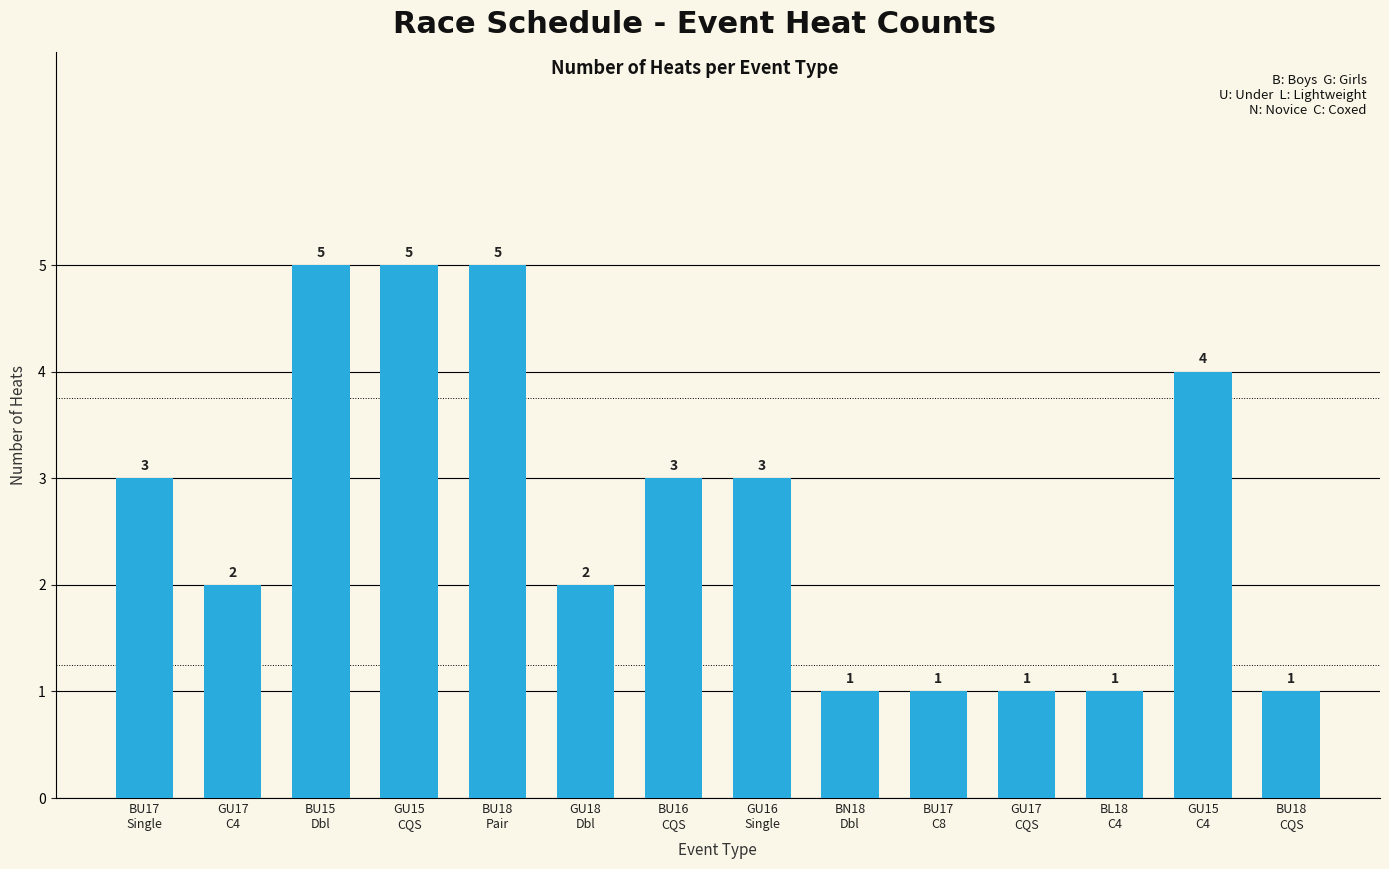

What is the change in value from GU18
Dbl to BL18
C4?

-1